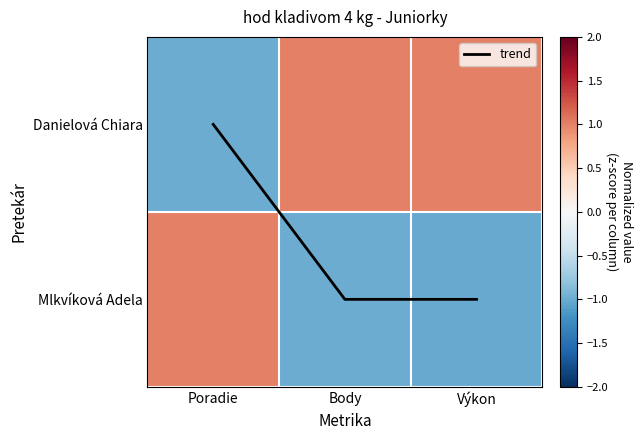

At which label does Danielová Chiara first exceed 0?

Body